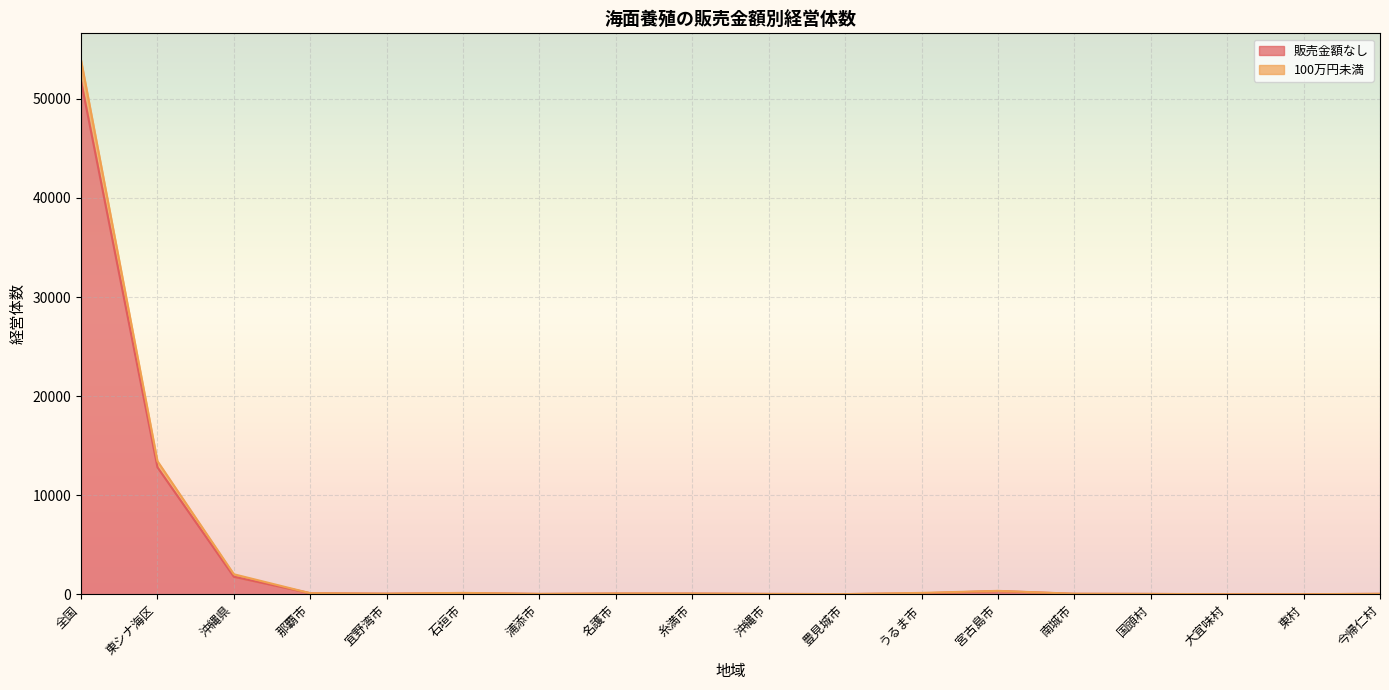

Where is the first local maximum for 100万円未満?

石垣市